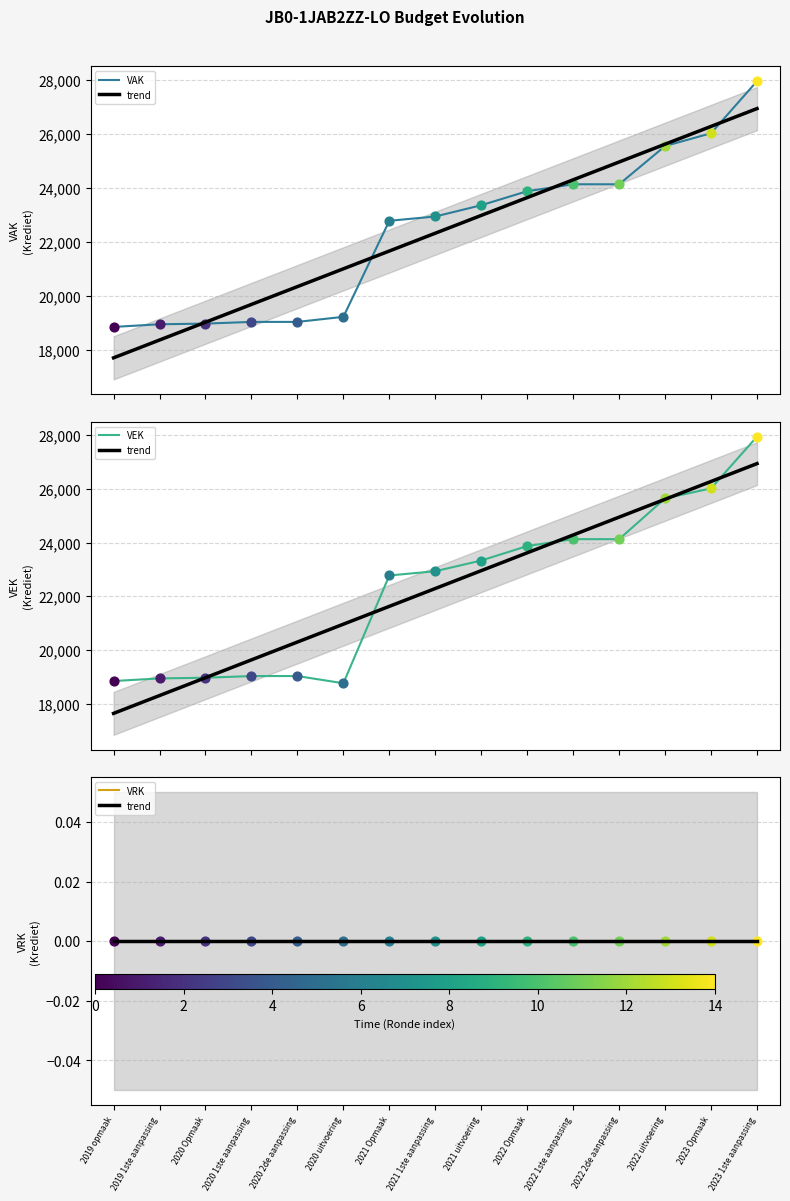

At how many categories does at least one series exceed 646?

15